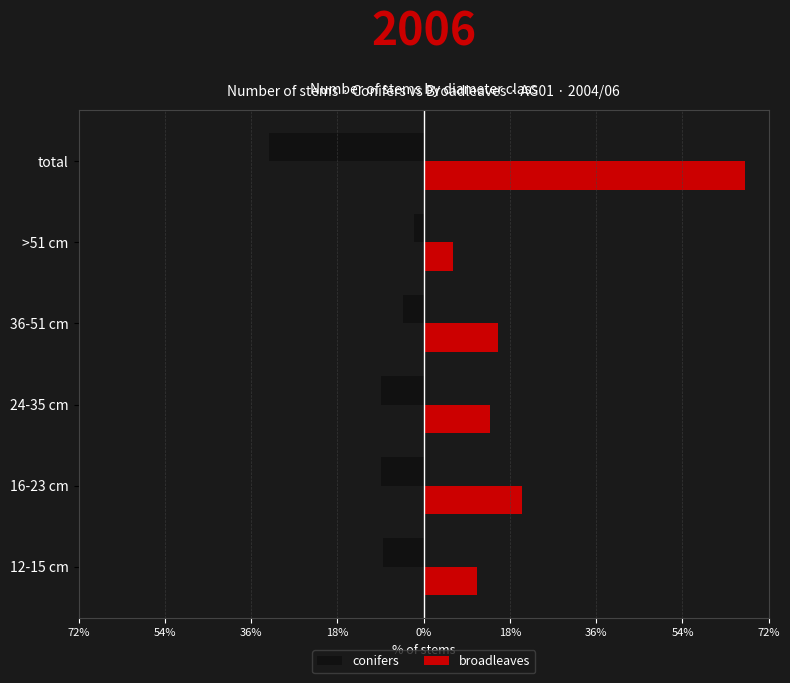

What are all the series names shown in the legend?

conifers, broadleaves